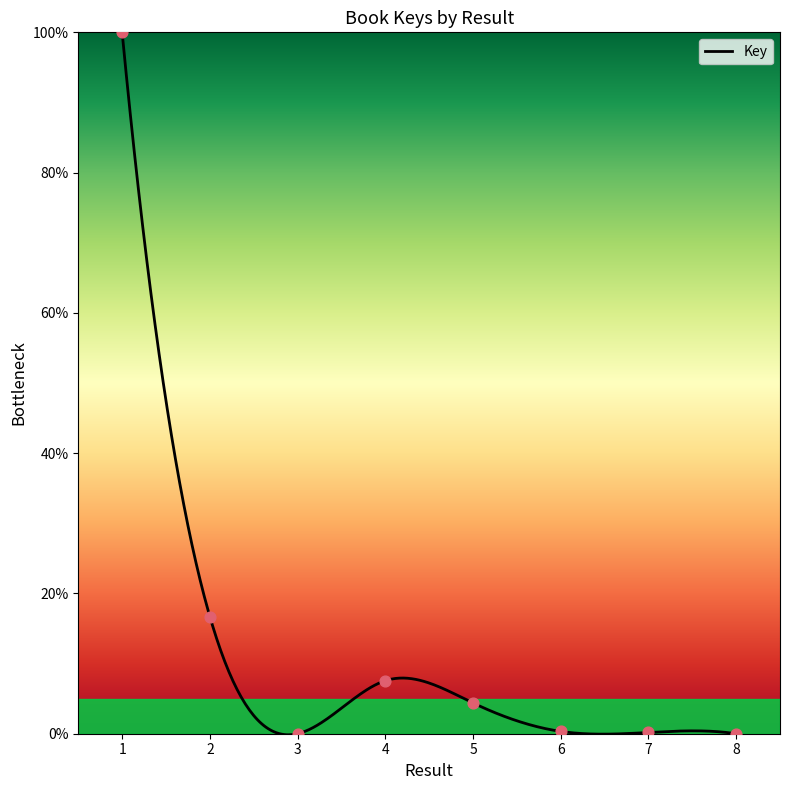

What is the ratio of the value at 5 to the value at 2?

0.3